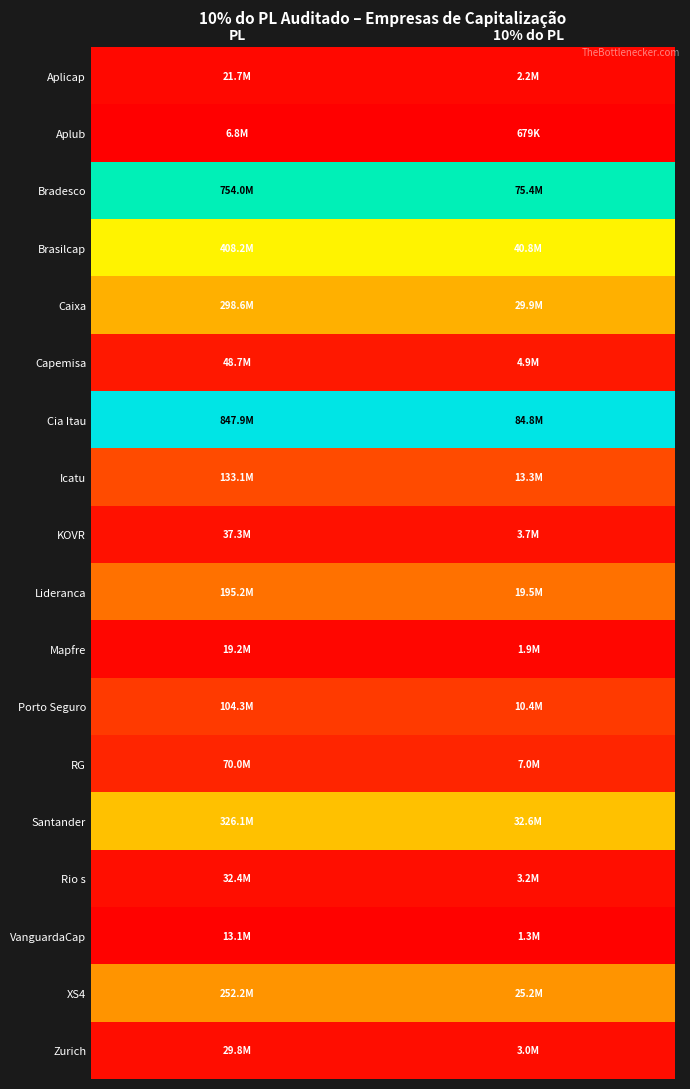

How many distinct data groups are displayed?

18